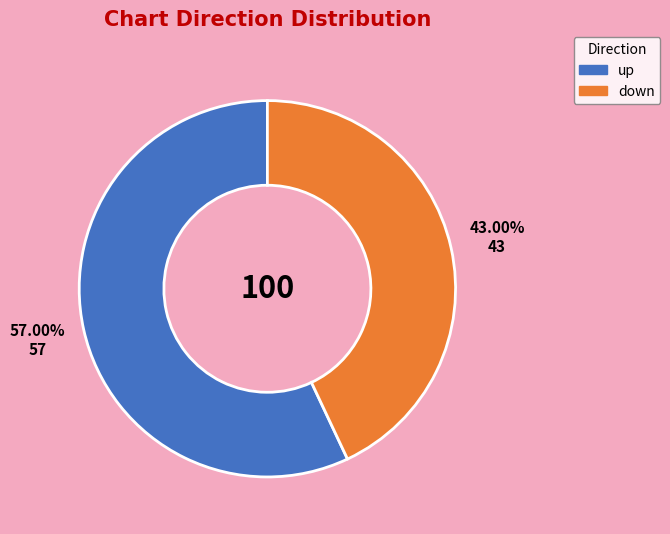

Rank the categories by value from highest to lowest.

up, down